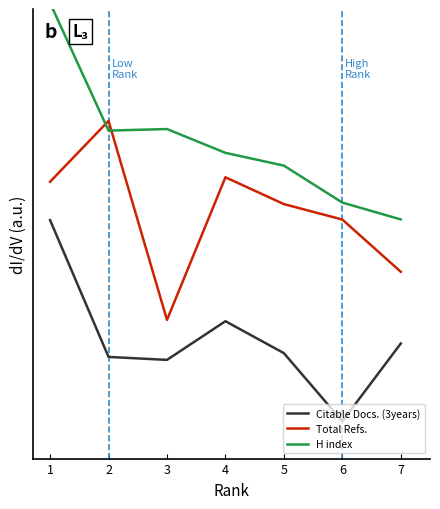

Rank the series by their average value, from highest to lowest.

H index, Total Refs., Citable Docs. (3years)